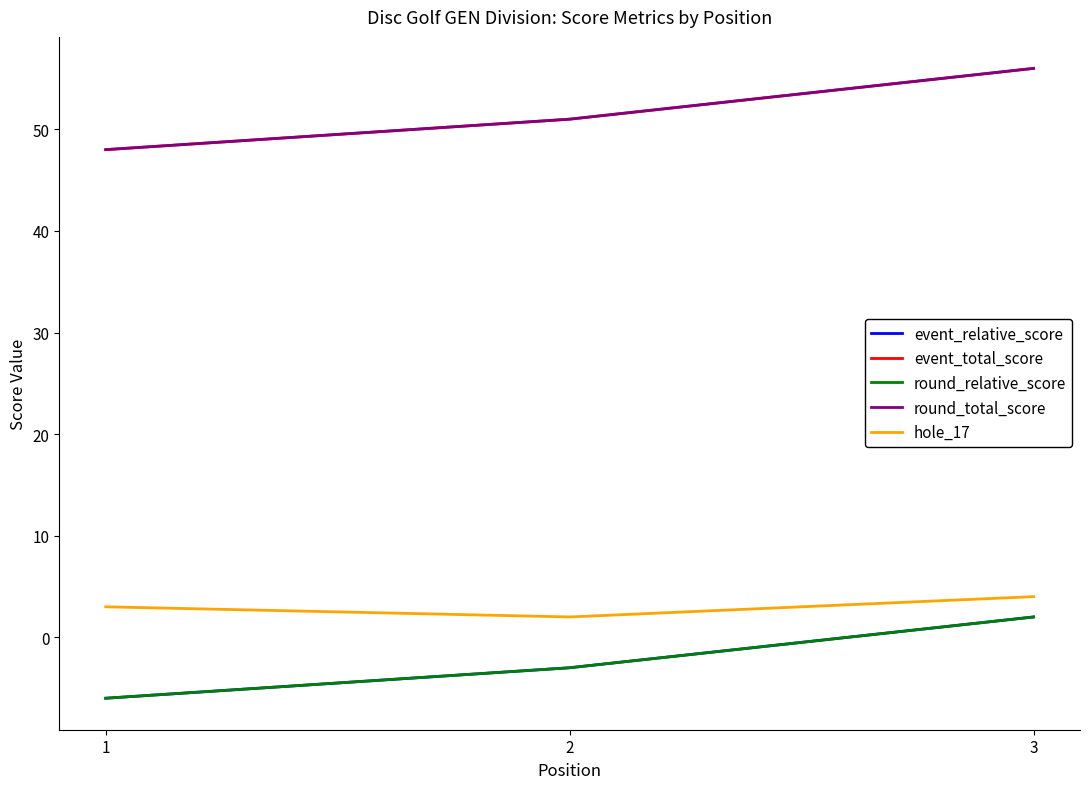

What is the value of the event_relative_score point at the 3rd from the left?

2